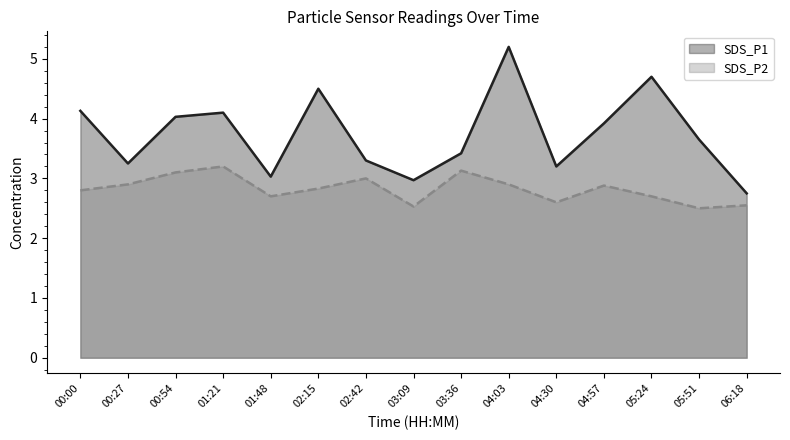

What is the smallest value displayed?

2.5